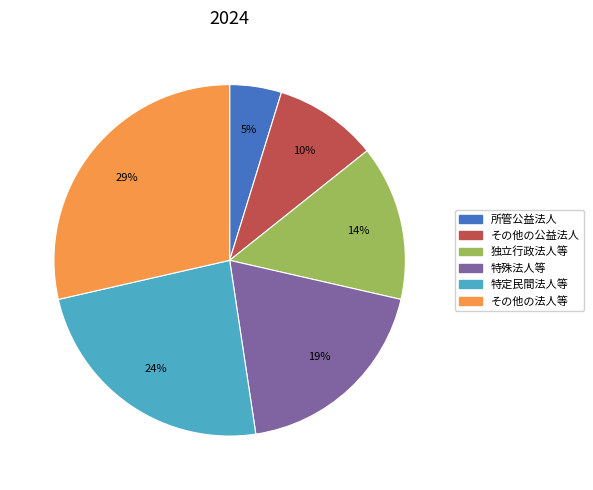

Does 所管公益法人 account for over 50% of the chart?

No